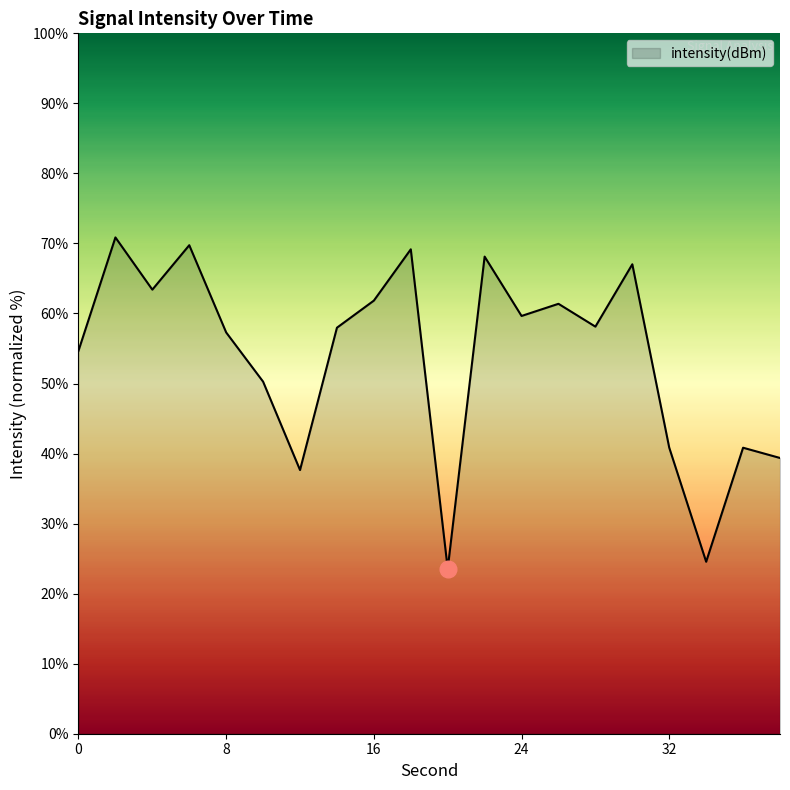

What is the smallest value displayed?

23.6